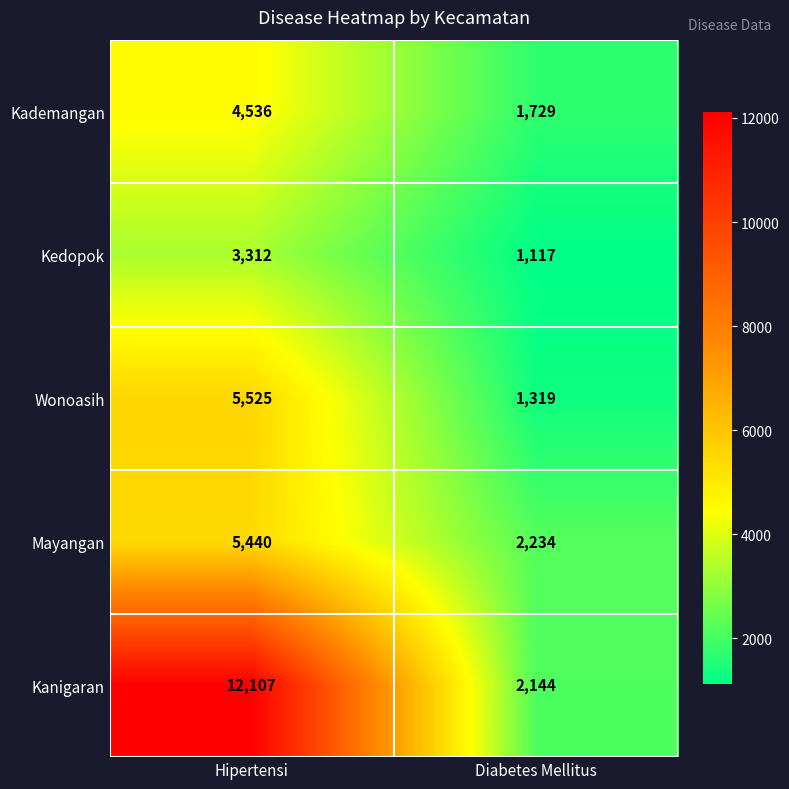

Which series has the largest range (max minus min)?

Kanigaran